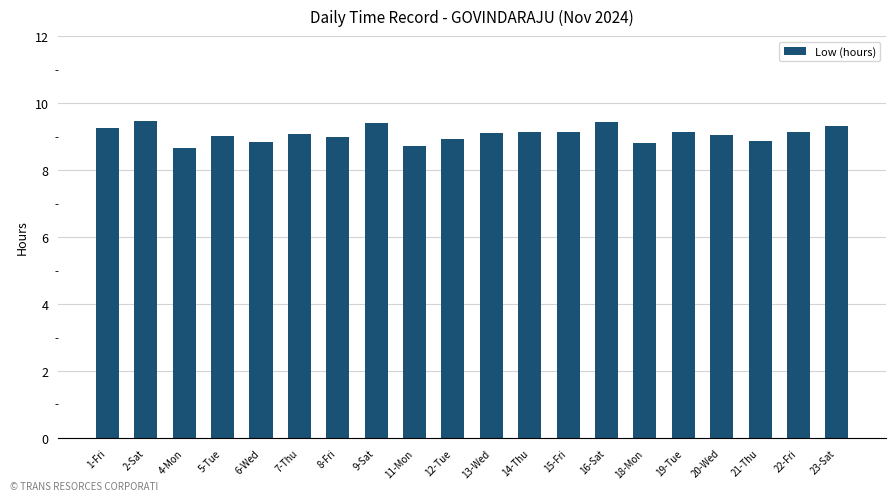

Approximately how many times larger is the value at 21-Thu compared to 7-Thu?

1.0